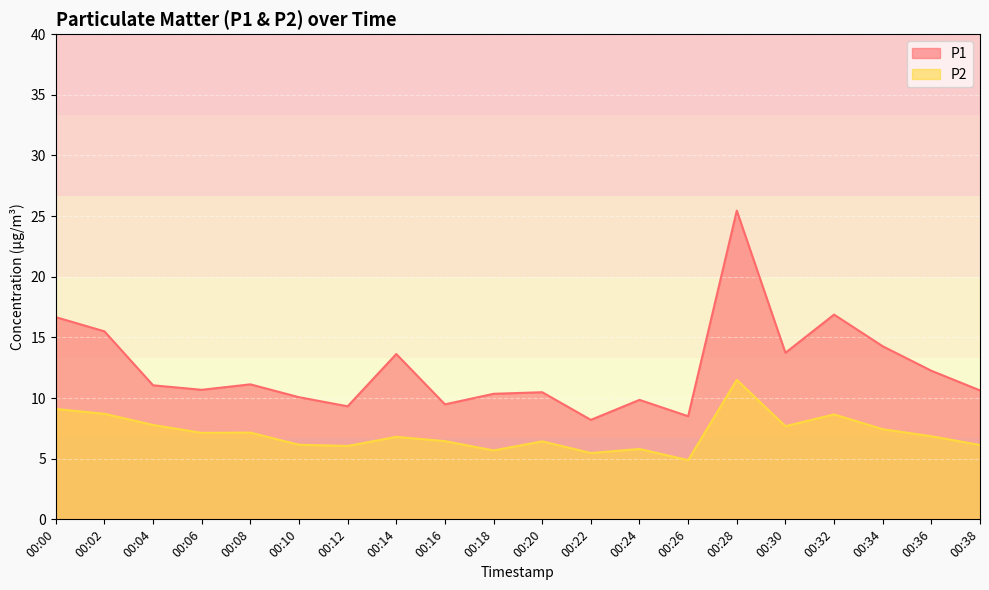

Where is P2 nearest to the value 8?

00:04